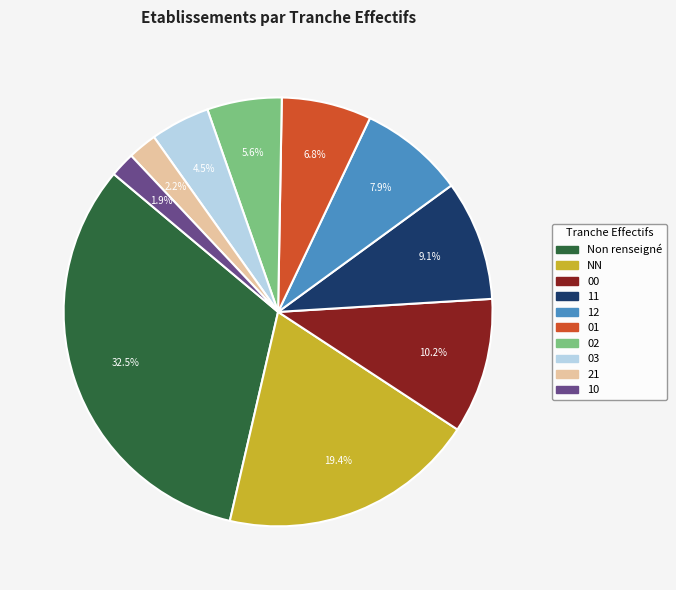

Does any single category account for the majority?

No